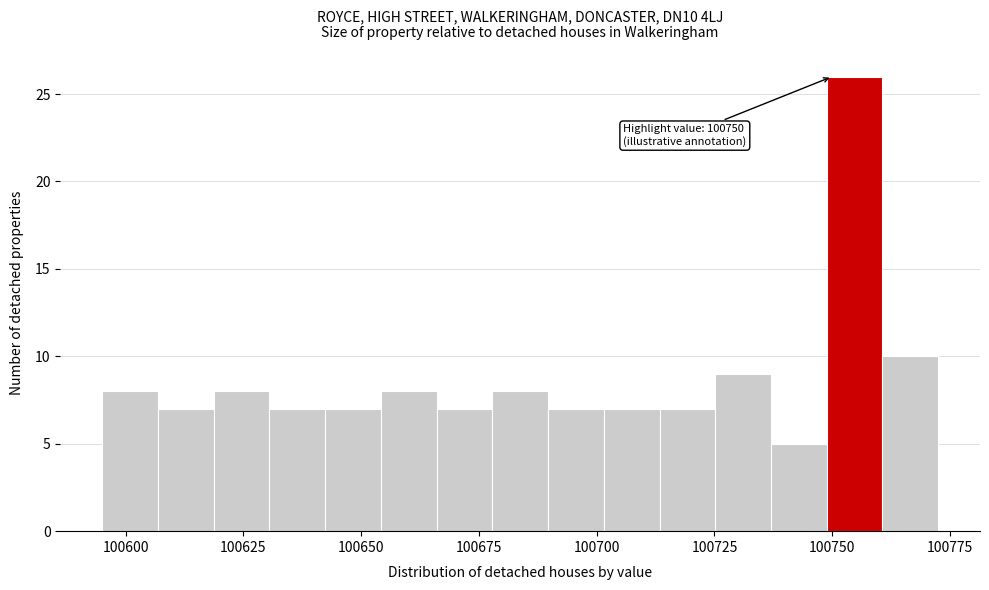

Read against the x-axis, roughly where is the centre of the tallest bar?

100755